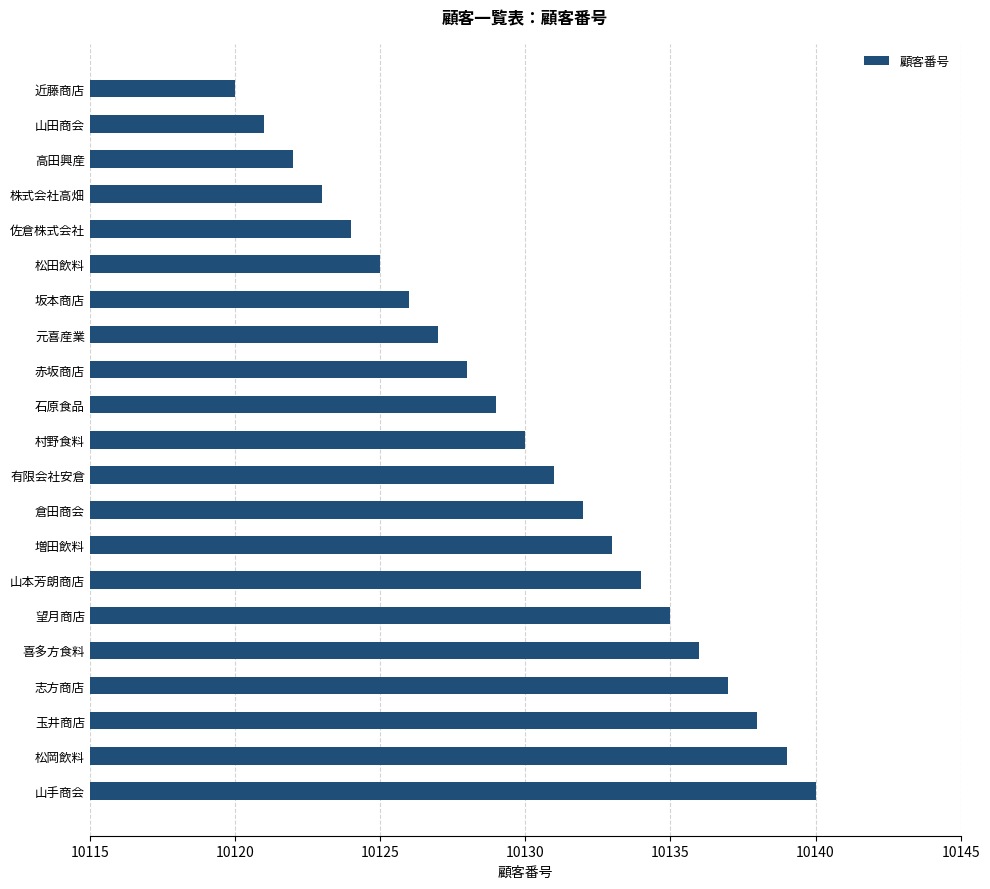

The chart shows a value of 10133 at 増田飲料. True or false?

True